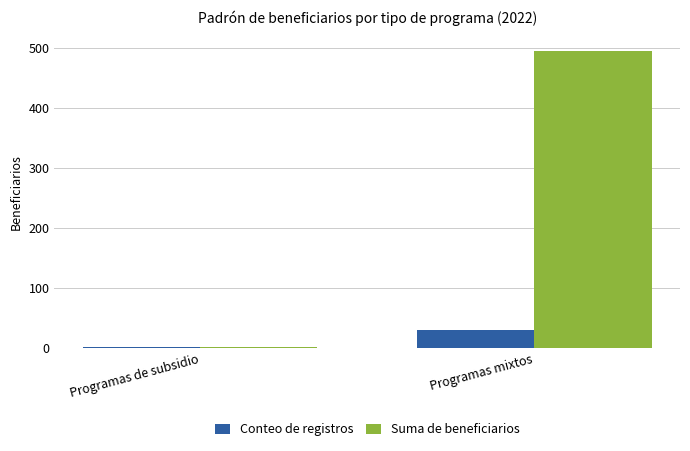

Which series has the largest total across all categories?

Suma de beneficiarios